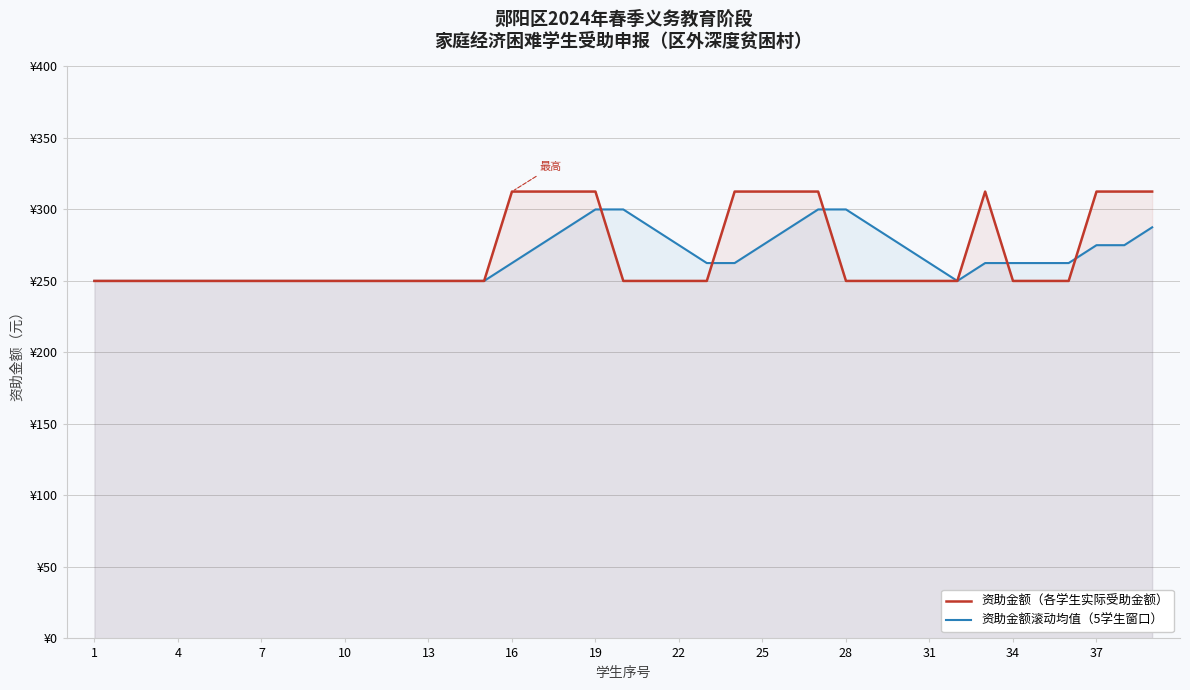

What are all the series names shown in the legend?

资助金额（各学生实际受助金额）, 资助金额滚动均值（5学生窗口）